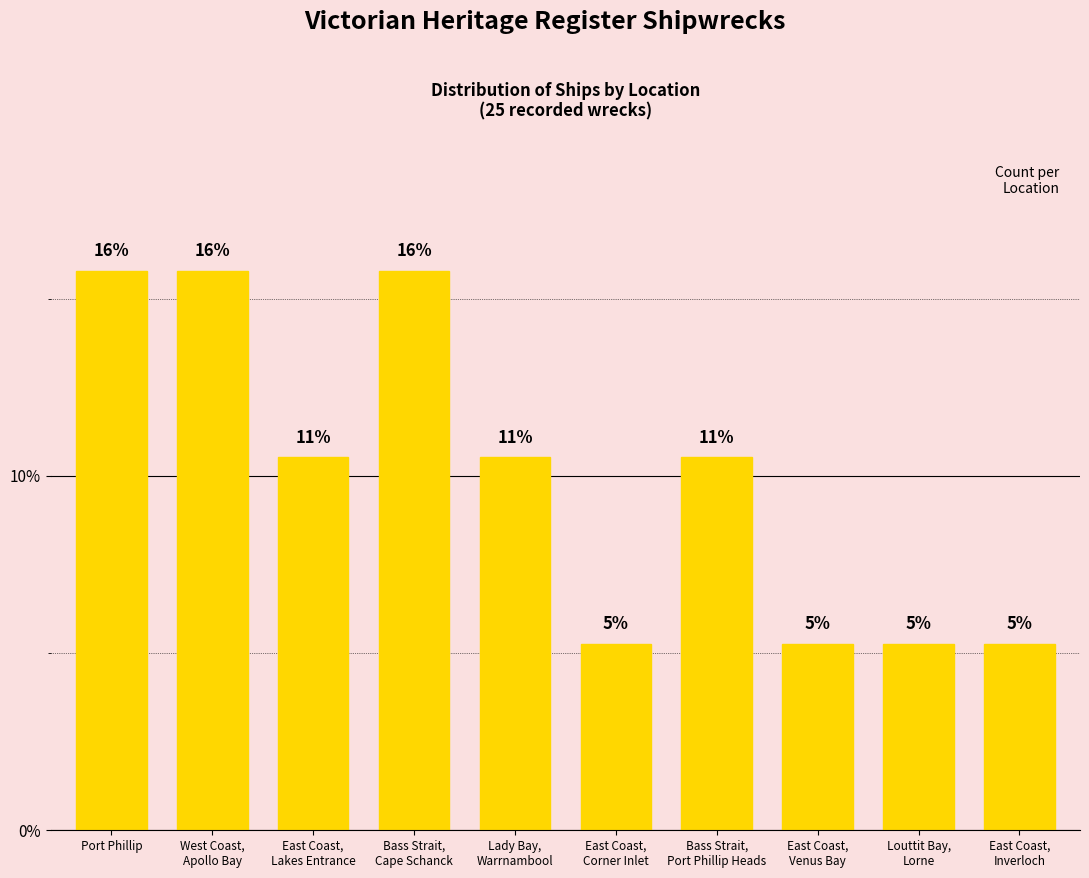

List the labels in order of value, largest first.

Port Phillip, West Coast,
Apollo Bay, Bass Strait,
Cape Schanck, East Coast,
Lakes Entrance, Lady Bay,
Warrnambool, Bass Strait,
Port Phillip Heads, East Coast,
Corner Inlet, East Coast,
Venus Bay, Louttit Bay,
Lorne, East Coast,
Inverloch